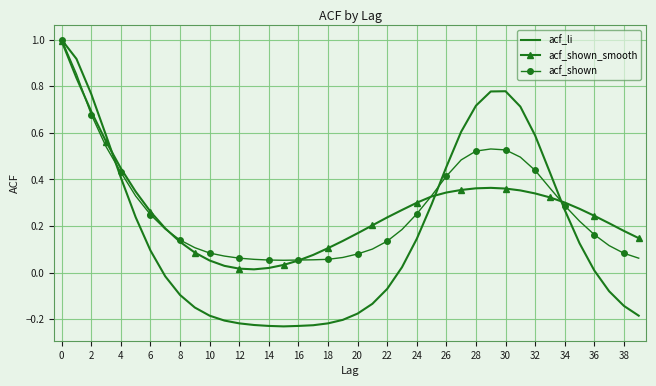

What is the sum of all acf_shown_smooth values?

10.8